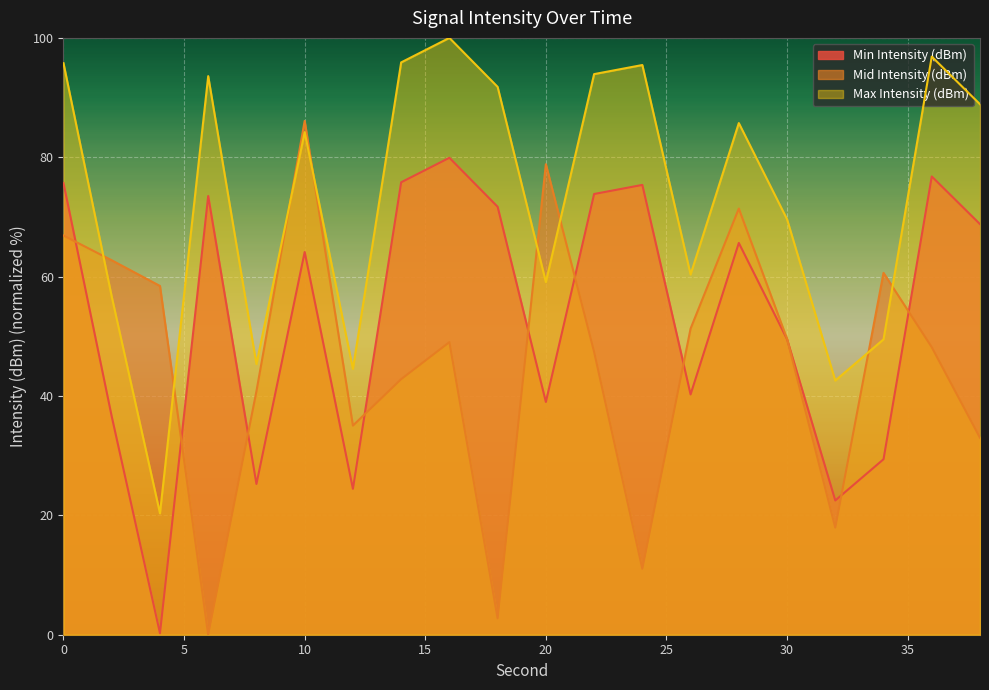

What is the total value across all series at 38?

190.7